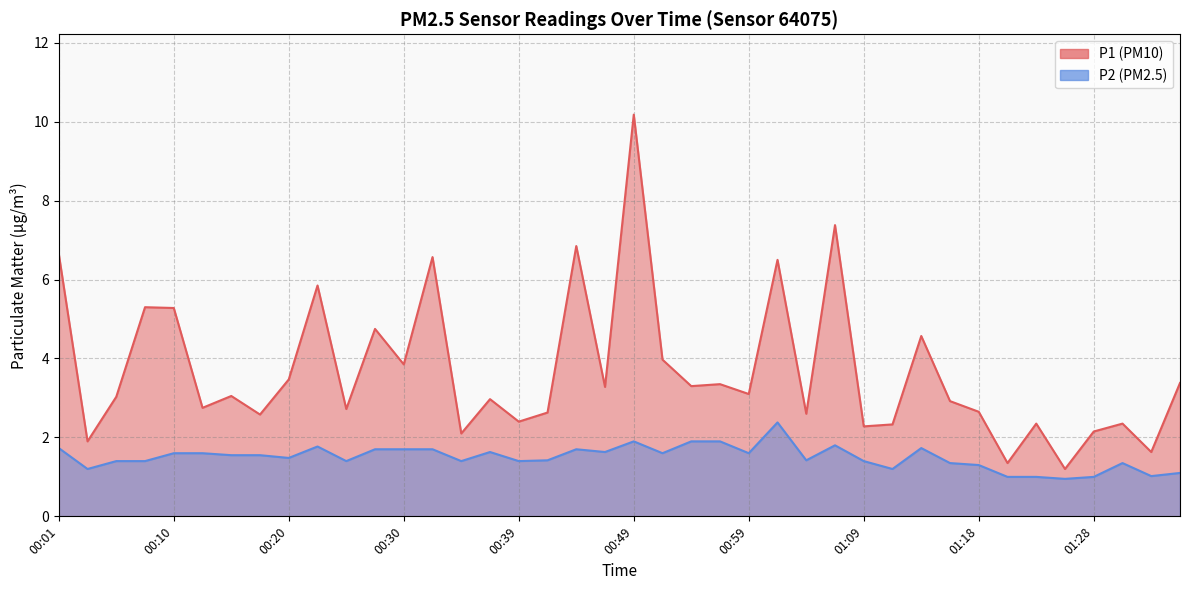

What is the greatest value displayed?

10.2